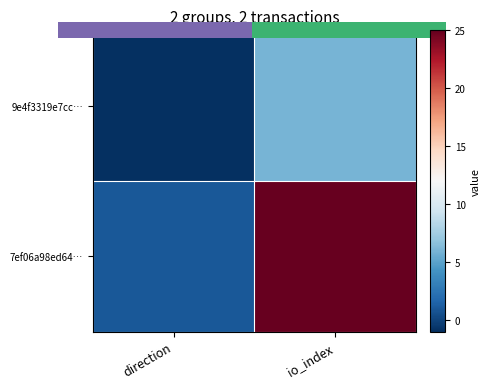

Count the number of categories in the chart.

2